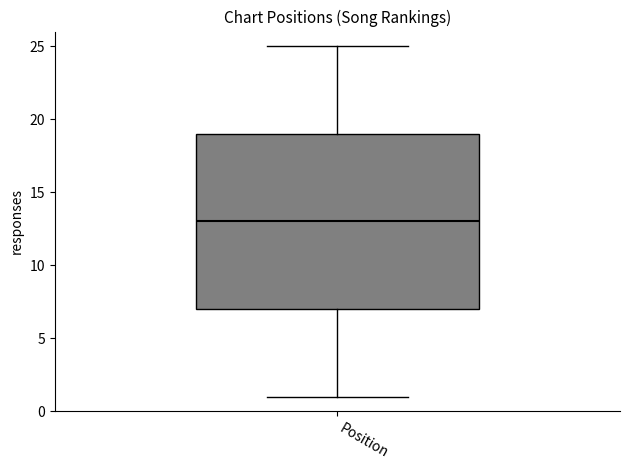

Where does the upper whisker of the box for Position end on the y-axis? The values are not printed on the chart, so give them approximately, as read against the axis.

25